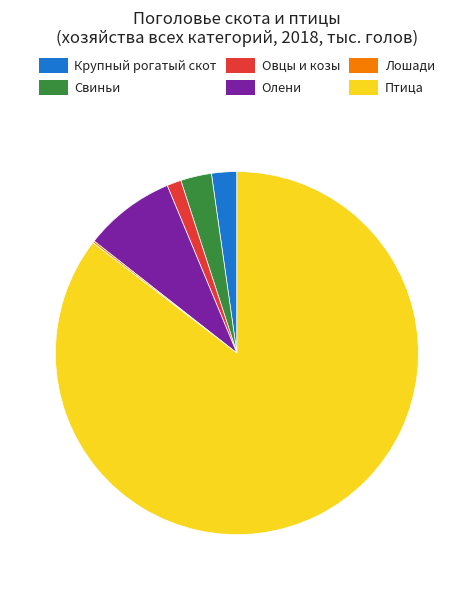

Do Овцы и козы and Крупный рогатый скот together represent more than half of the pie?

No